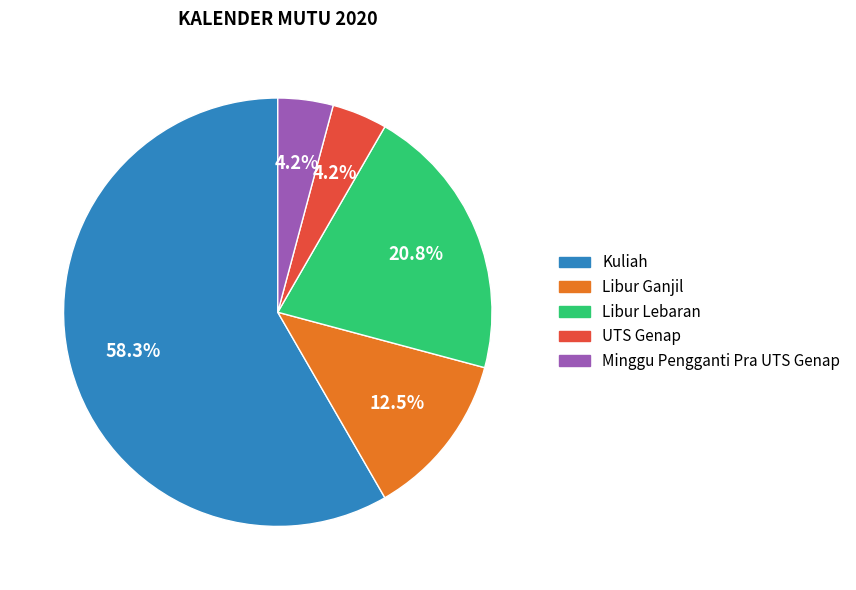

What is the ratio of the value at Libur Ganjil to the value at Minggu Pengganti Pra UTS Genap?

3.0